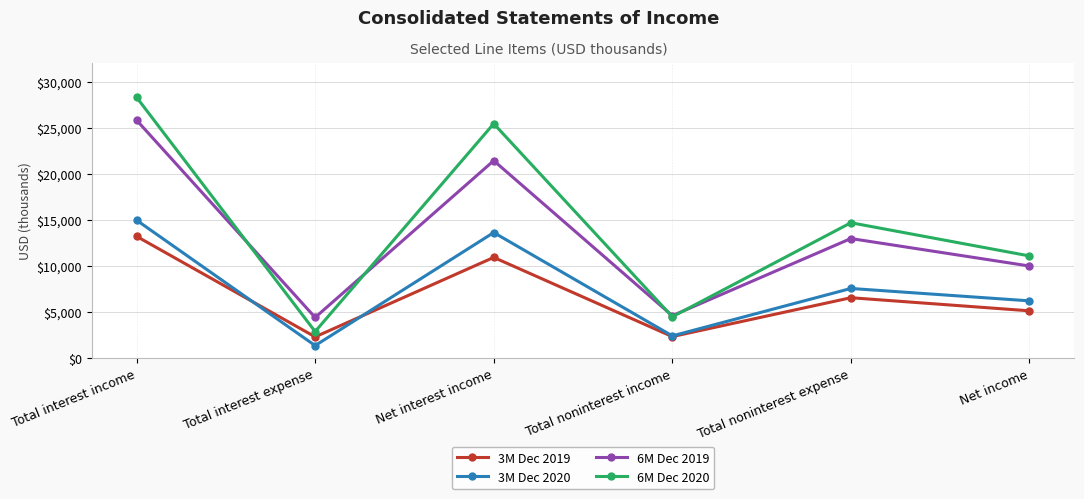

What is the difference between the highest and lowest values at Total interest expense?

3054